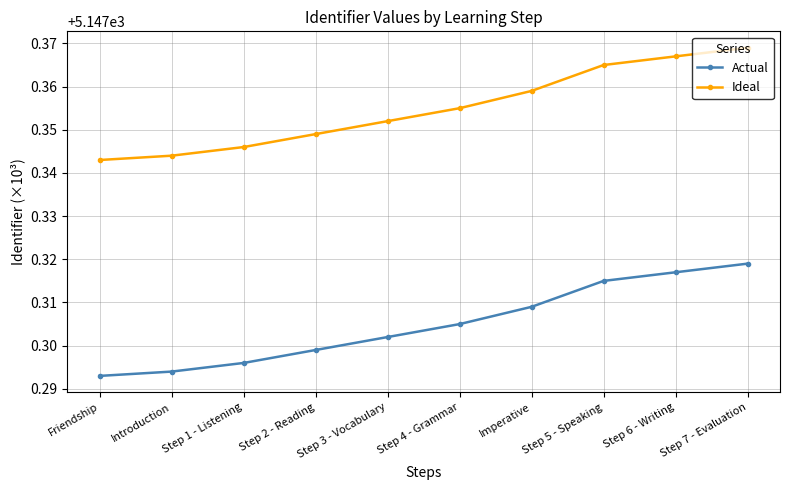

What is the sum of the Actual values at Step 1 - Listening and Step 3 - Vocabulary?

10294.6